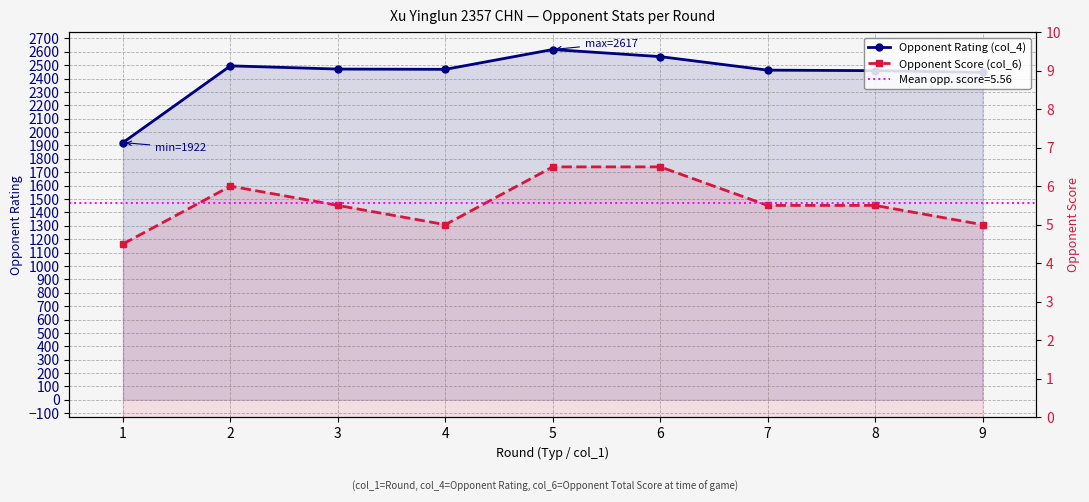

At how many categories does at least one series exceed 1343?

9